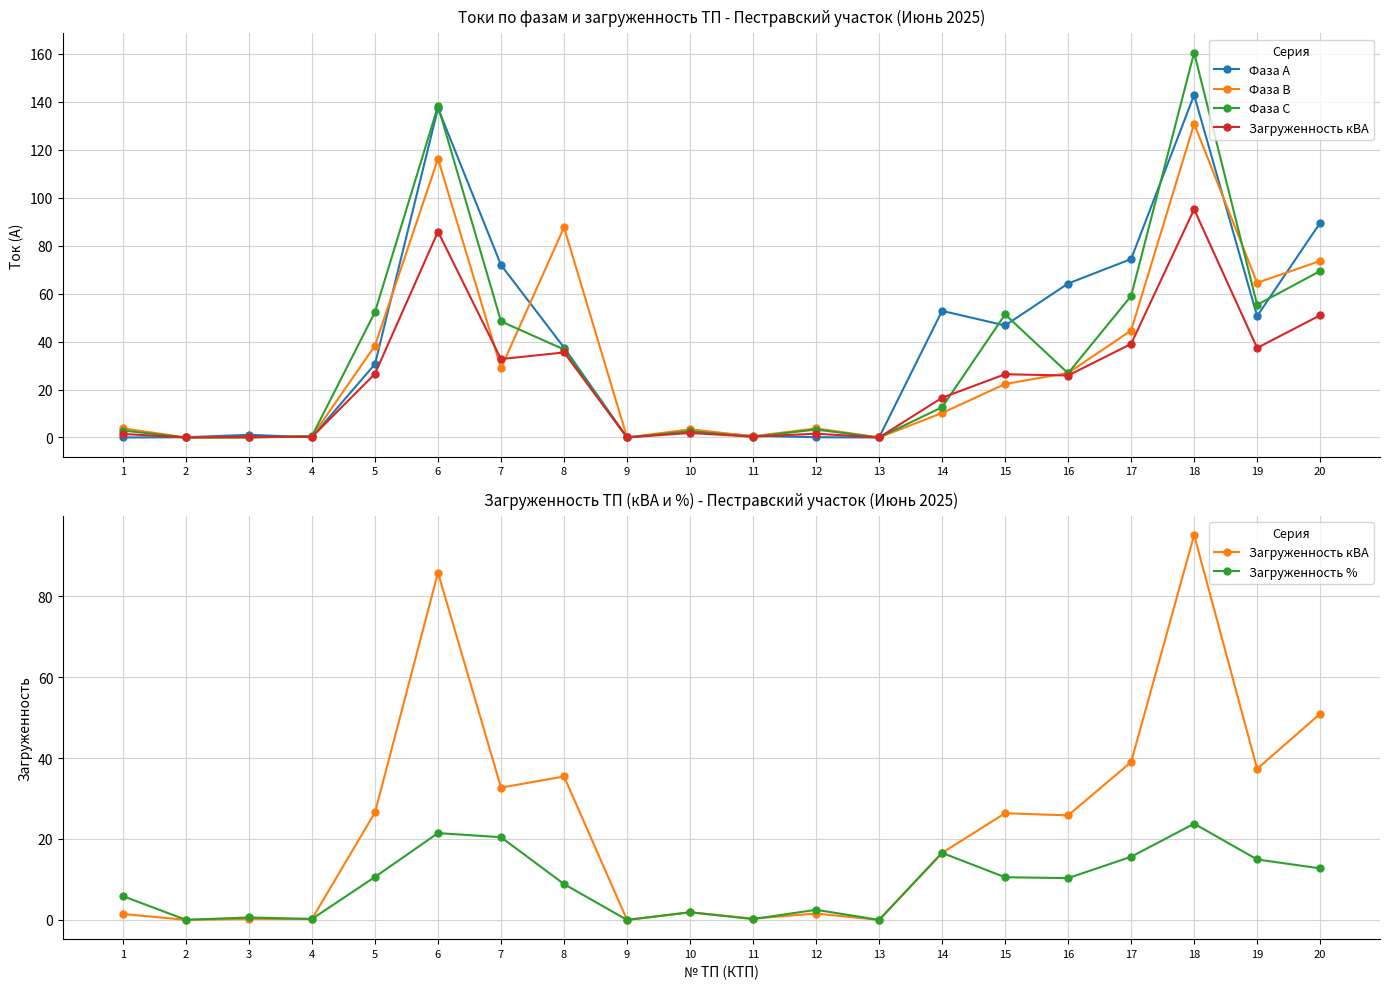

At which label does Загруженность % first exceed 10?

5